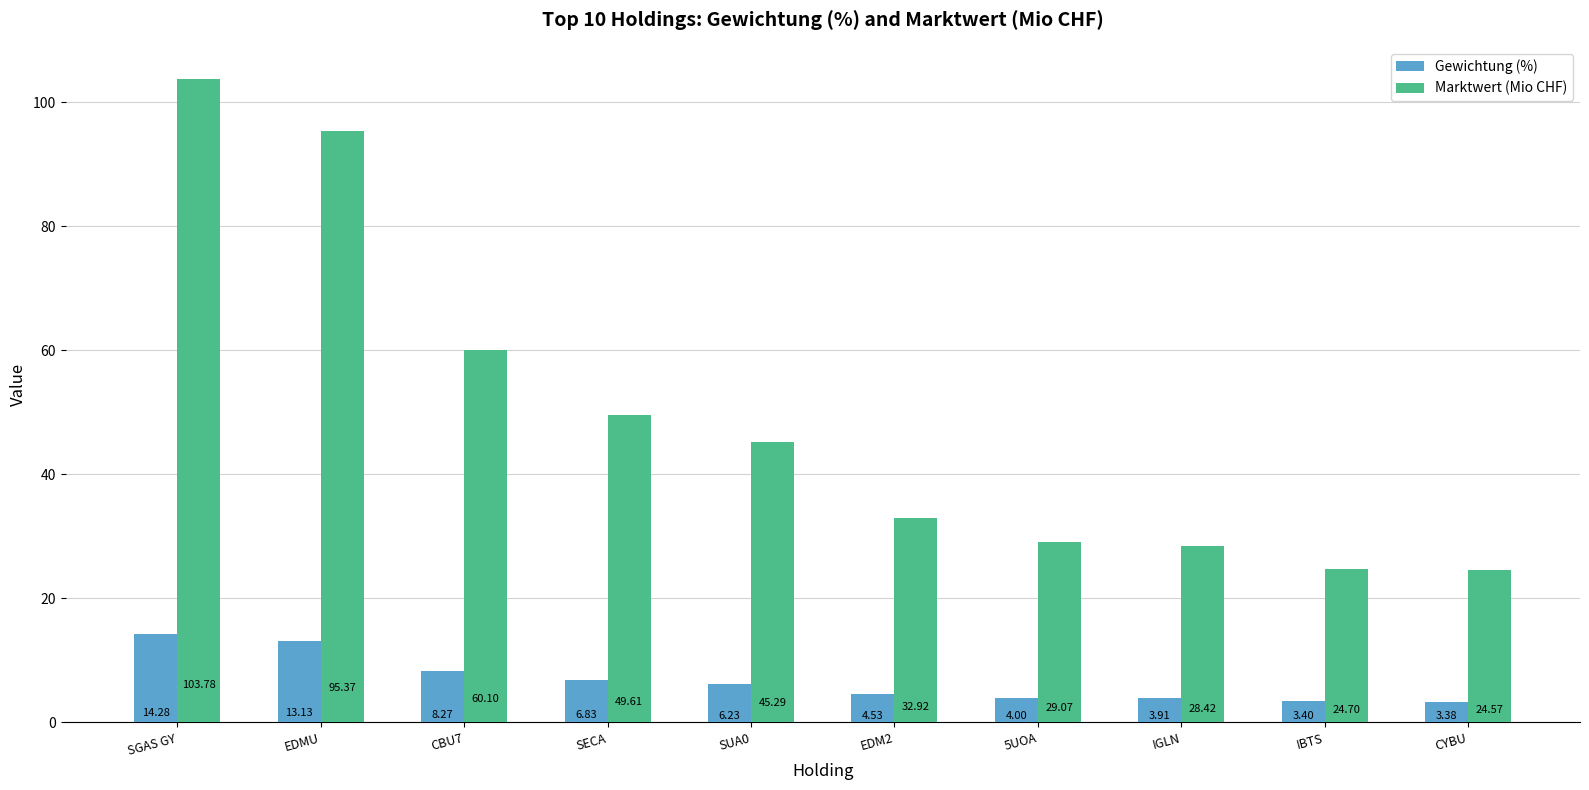

How many data points in Marktwert (Mio CHF) are above 45?

5